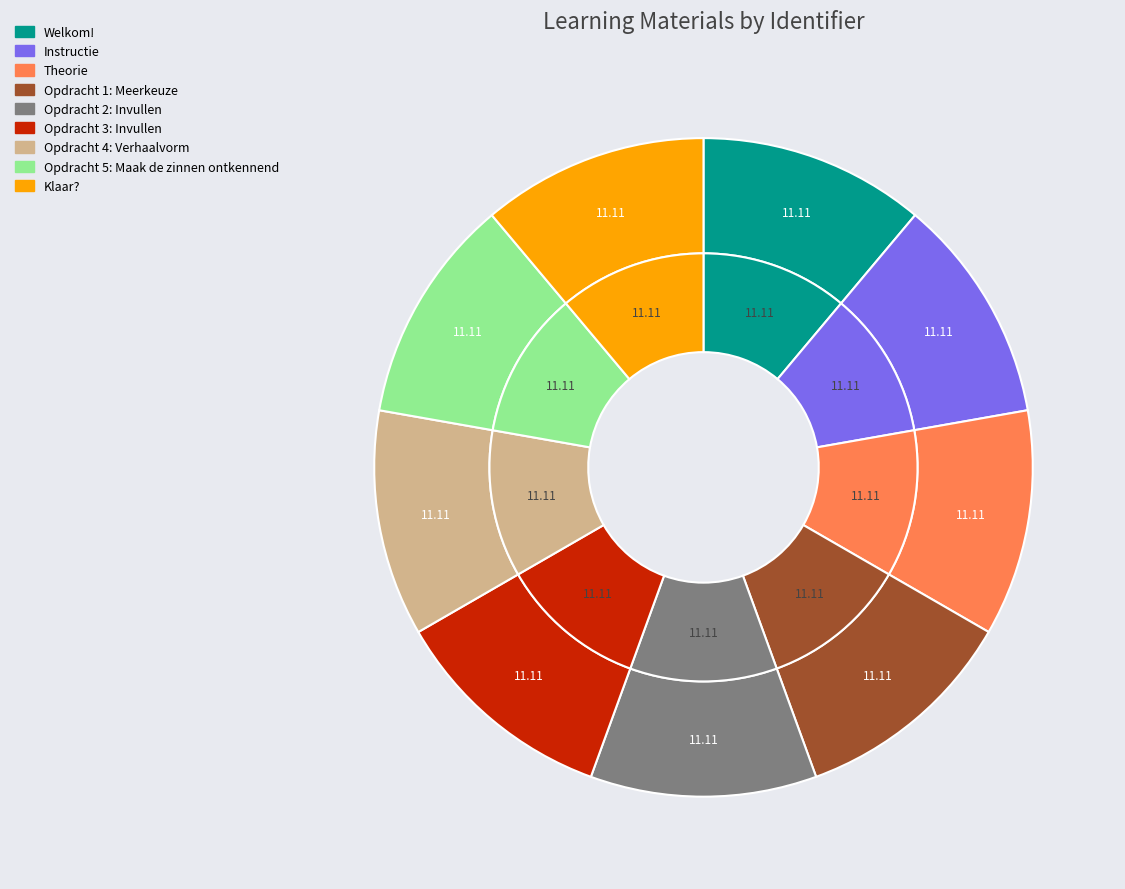

Does Opdracht 4: Verhaalvorm represent more than half of the total?

No